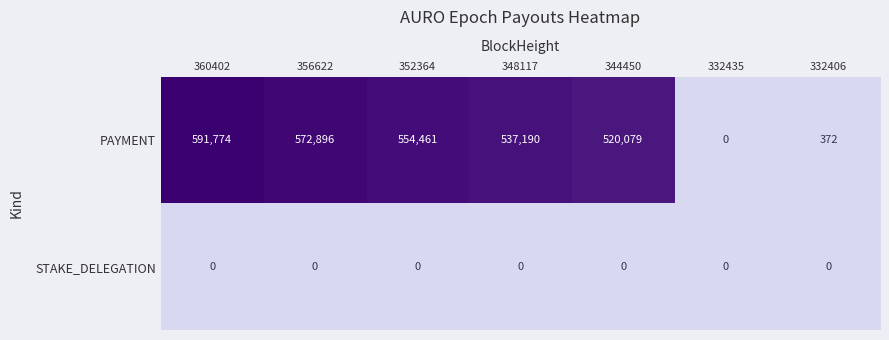

At which category does the chart reach its peak across all series?

360402